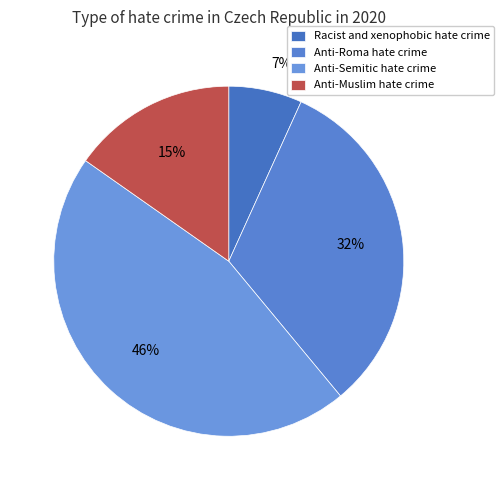

What percentage is NOT represented by Anti-Semitic hate crime?

54.2%